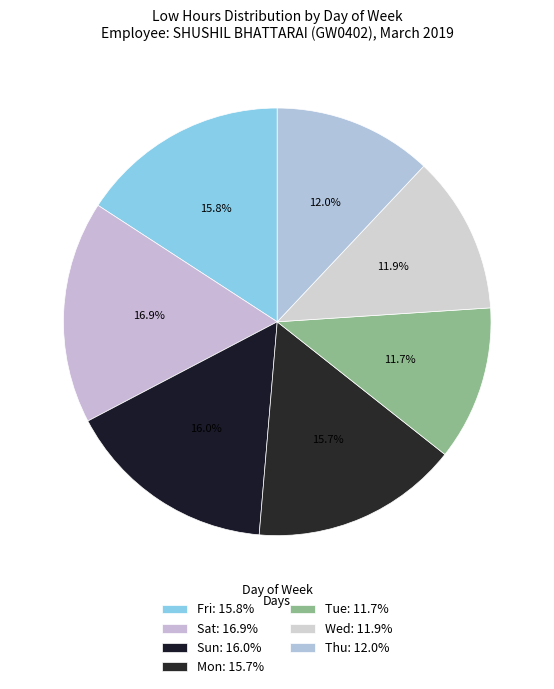

How many slices are in this pie chart?

7